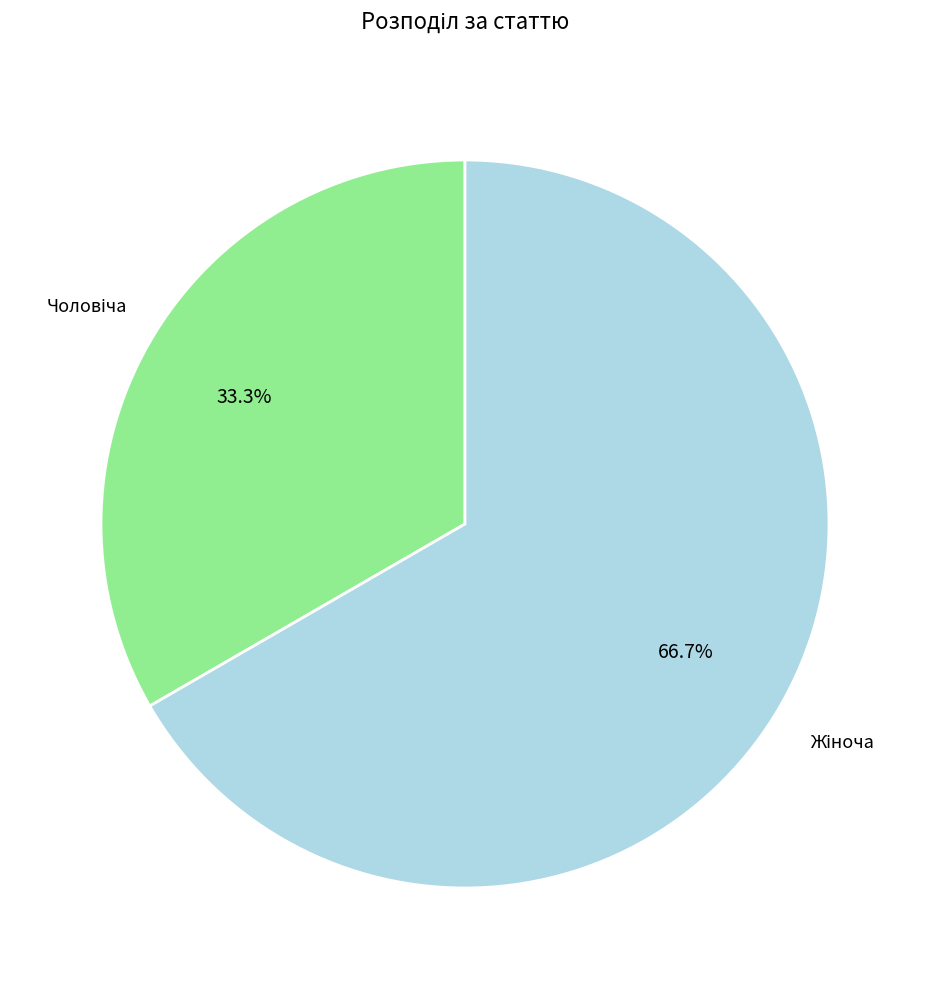

Does any single category account for the majority?

Yes